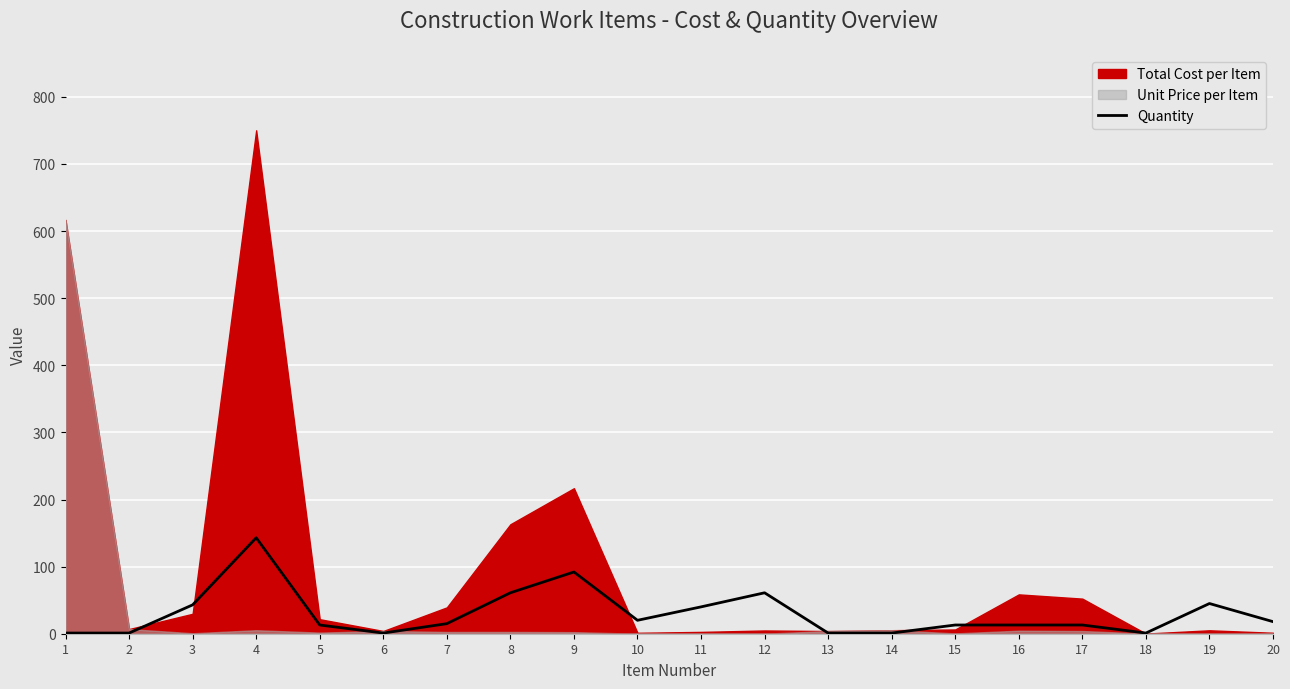

Which has a higher value, 8 or 11?

8